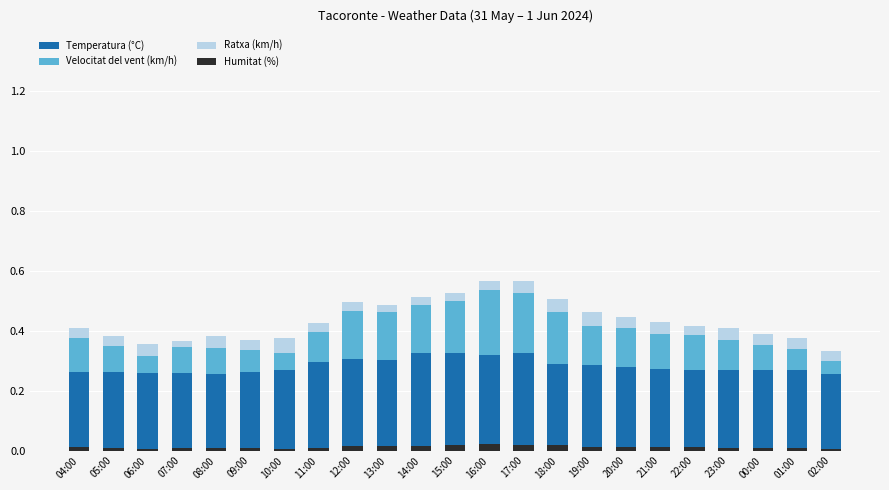

What is the total value across all series at 00:00?

0.4